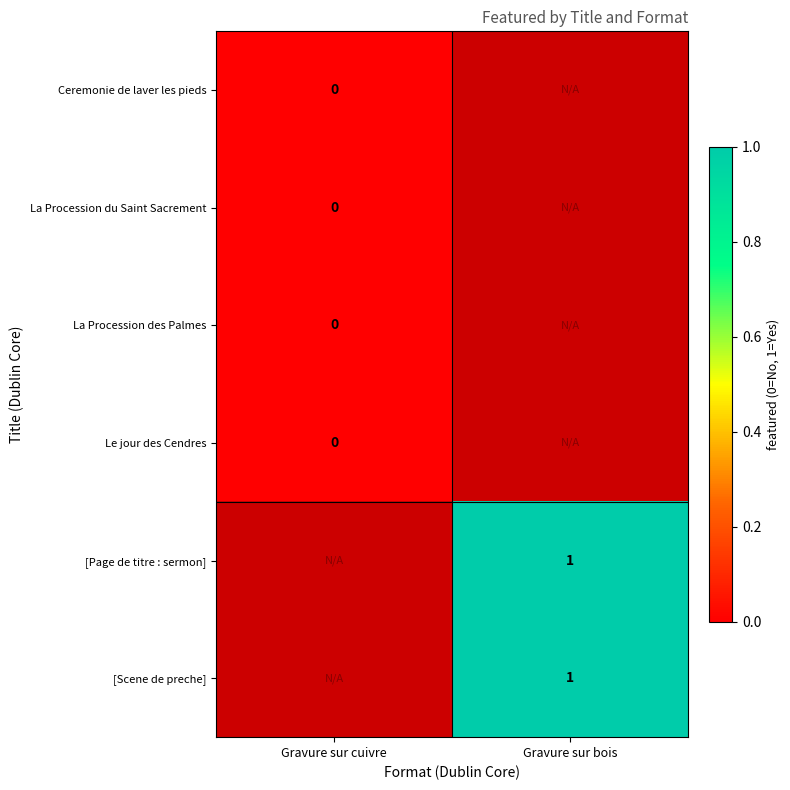

List the labels in order of [Page de titre : sermon] value, largest first.

Gravure sur bois, Gravure sur cuivre